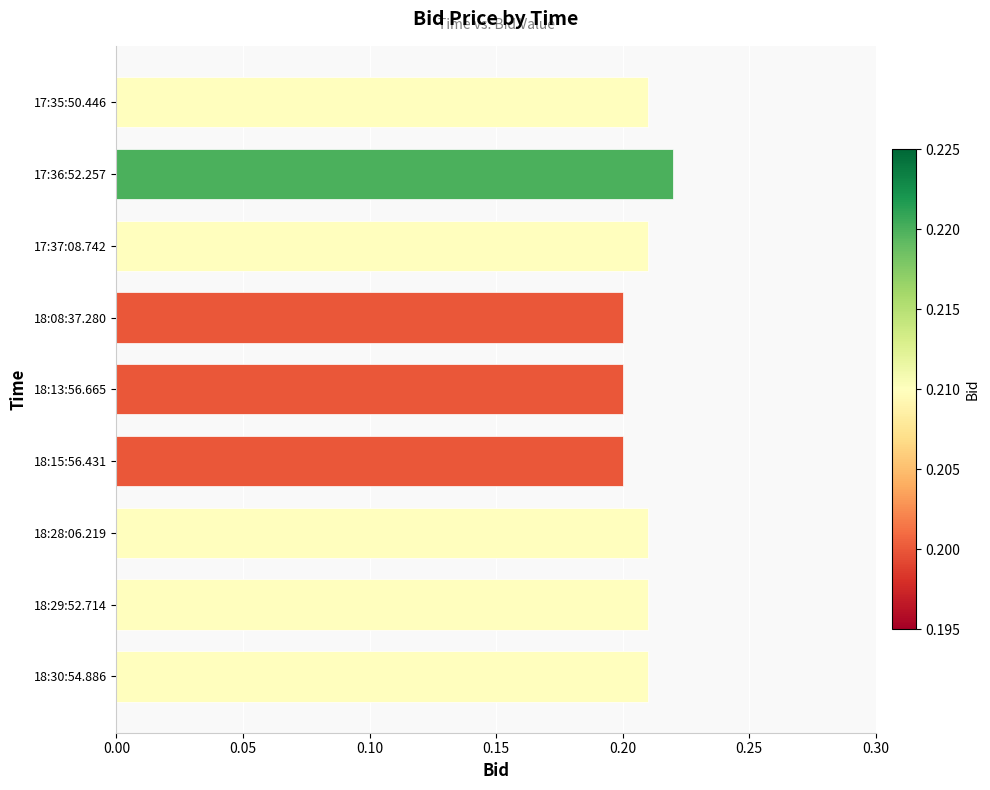

What is the sum of all values?

1.9